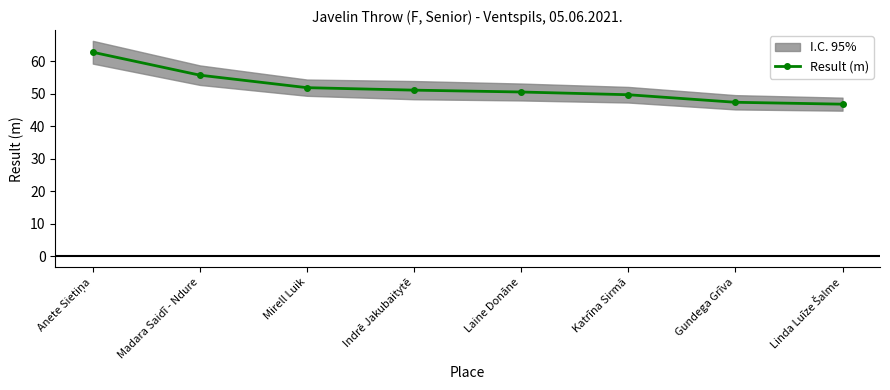

What is the difference between the second highest and second lowest values?

8.3